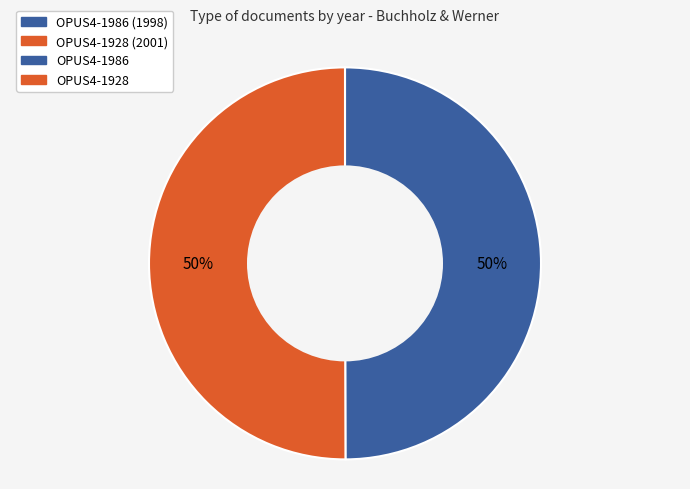

To the nearest percent, what is the average slice percentage?

50%